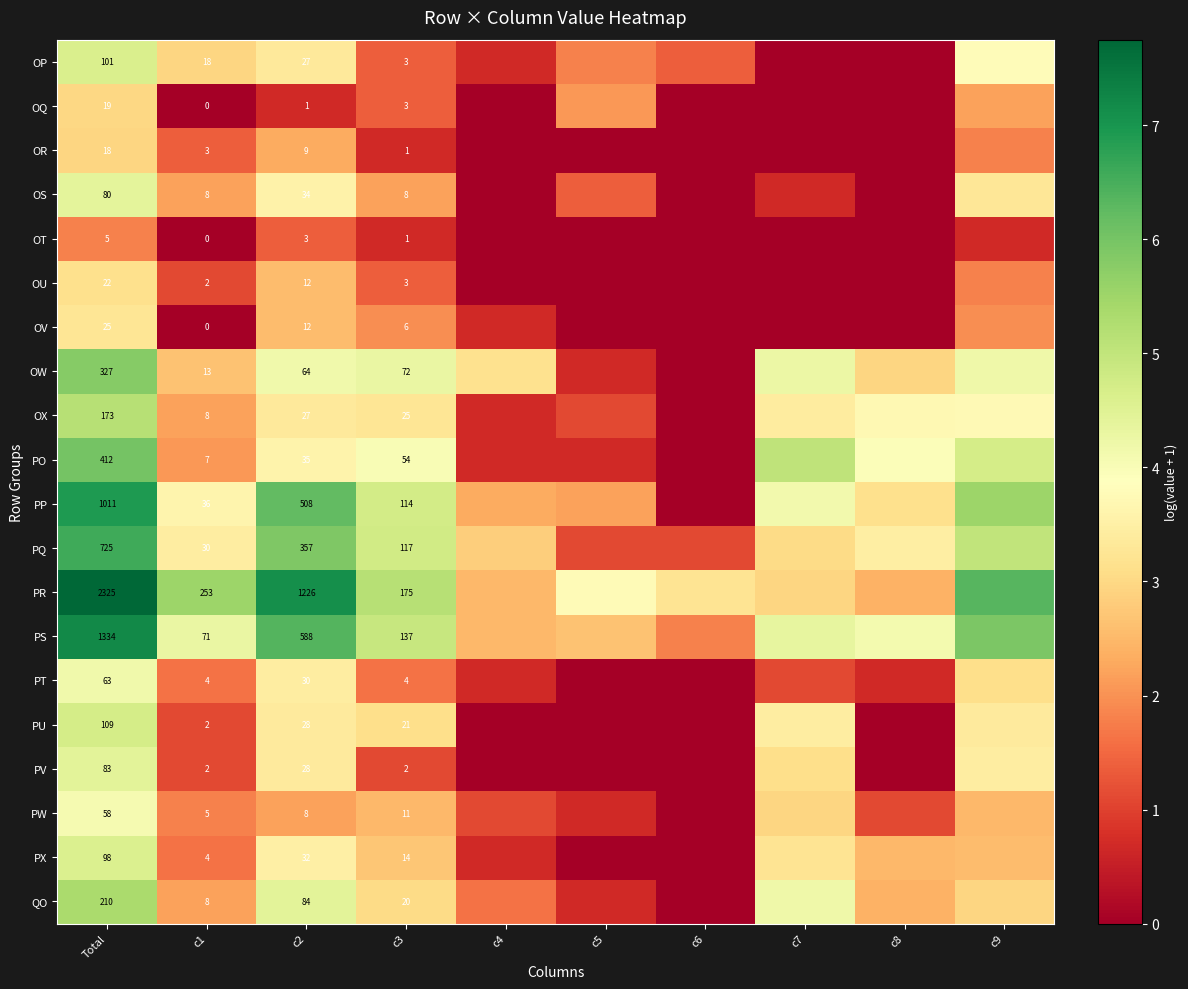

Is the value of OR at c2 greater than the value of PX at Total?

No